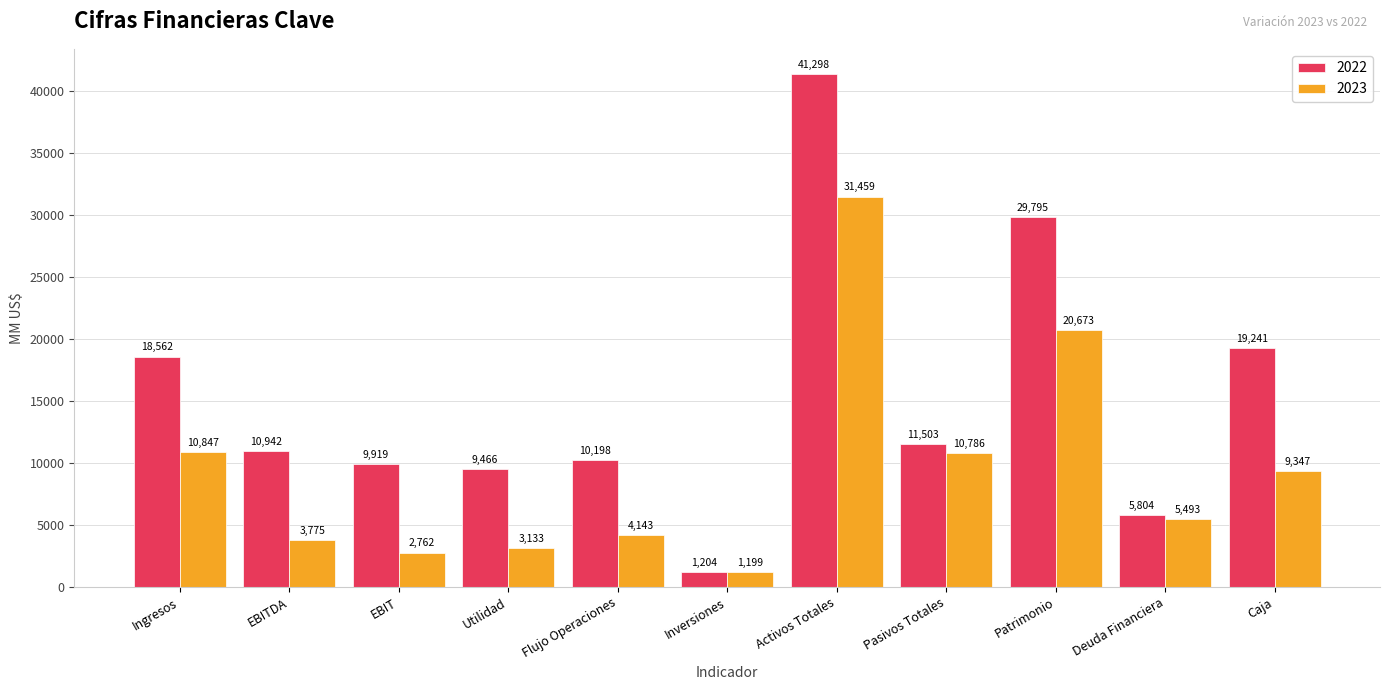

True or false: 2022 has a value of 6586 at EBIT.

False